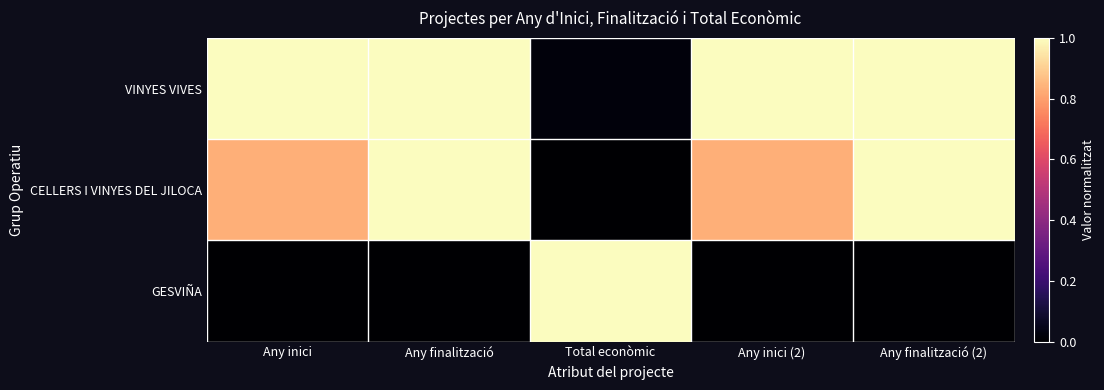

Rank the series by their maximum value, from lowest to highest.

VINYES VIVES, CELLERS I VINYES DEL JILOCA, GESVIÑA